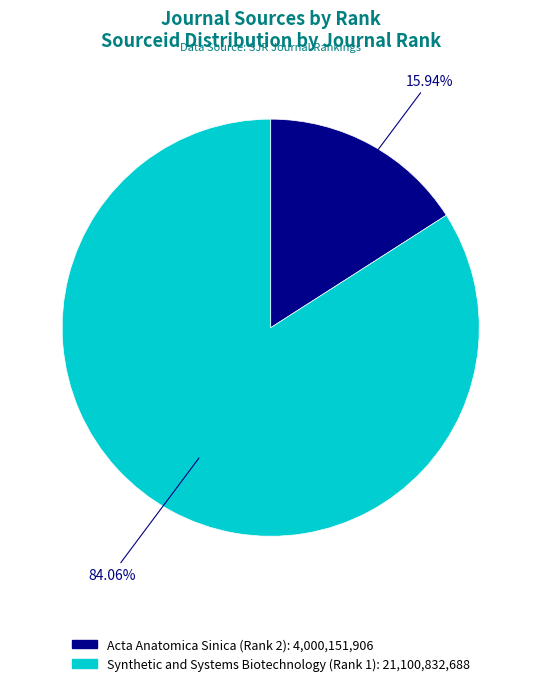

To the nearest percent, what is the difference between the largest and smallest slice percentages?

68%